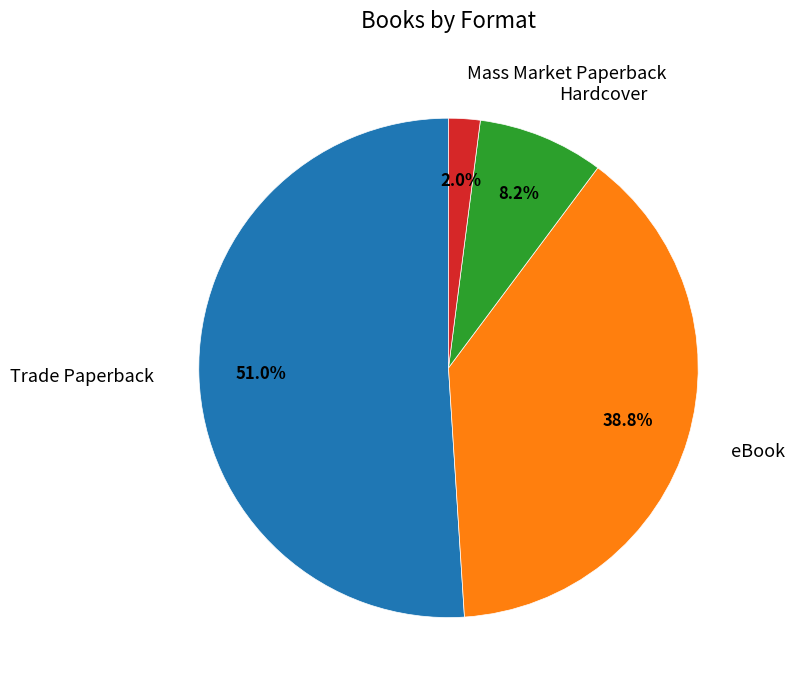

Is there any slice that represents more than half of the pie?

Yes